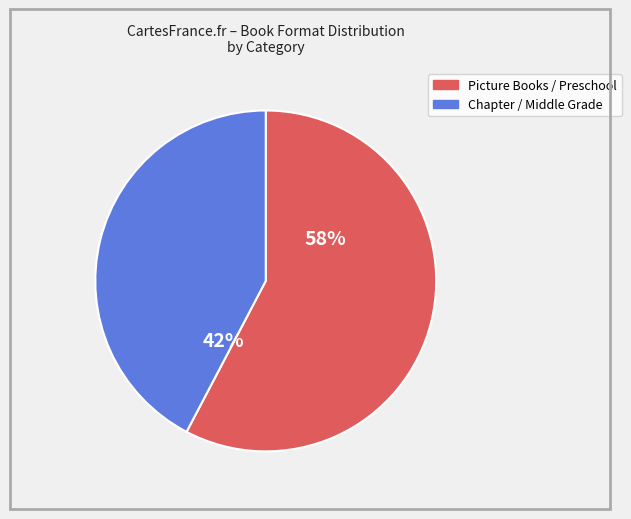

Which slice is the largest?

Picture Books / Preschool